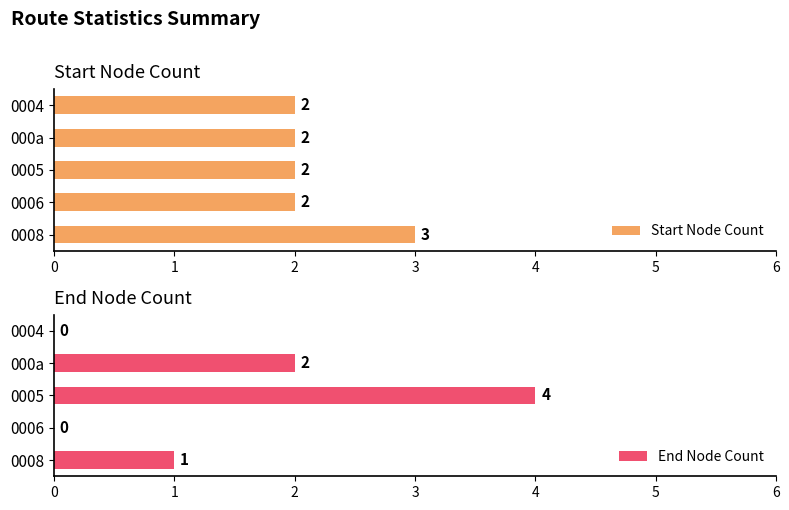

What is the sum of all Start Node Count values?

11